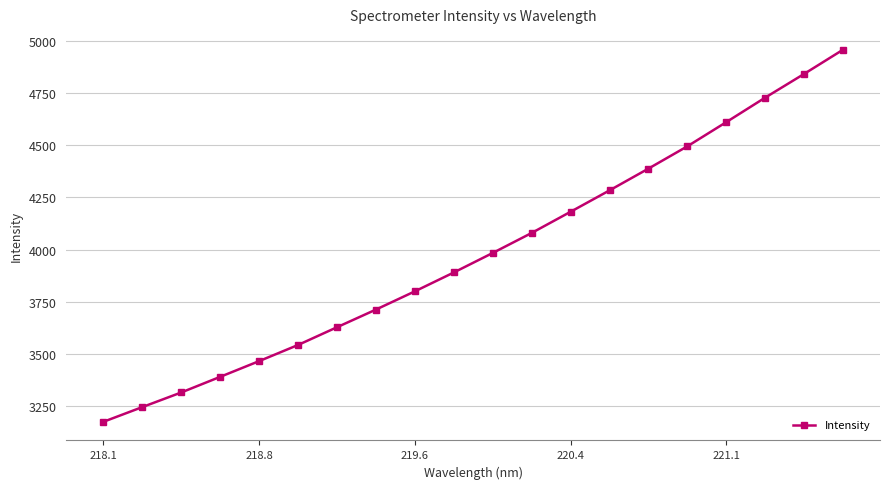

True or false: there are more than 1 points higher than both neighbors.

False